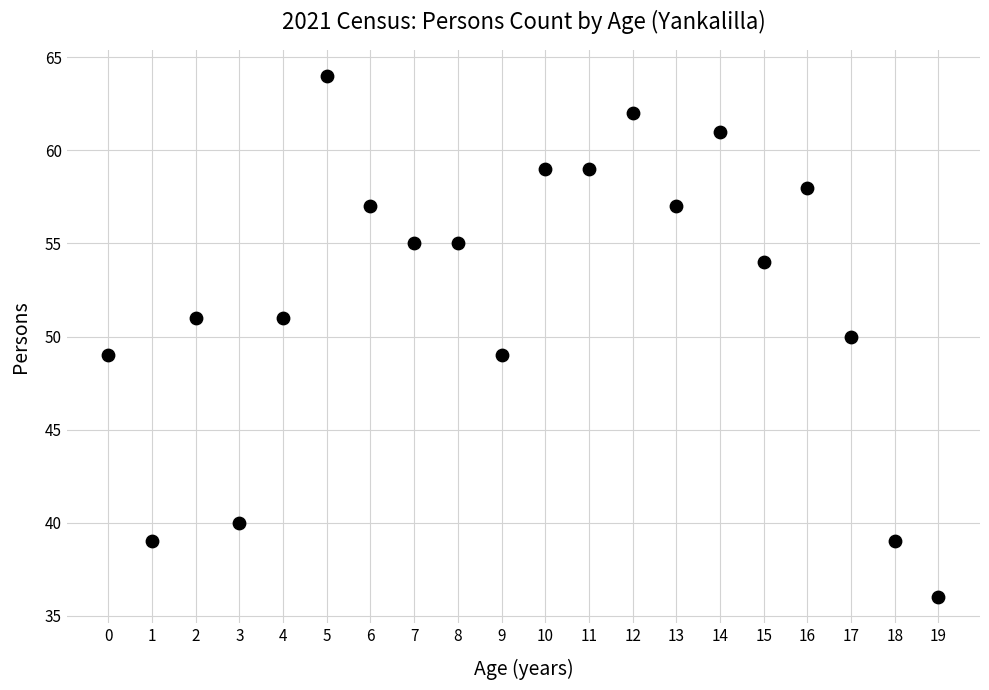

What is the range of Y values (max minus min)?

28